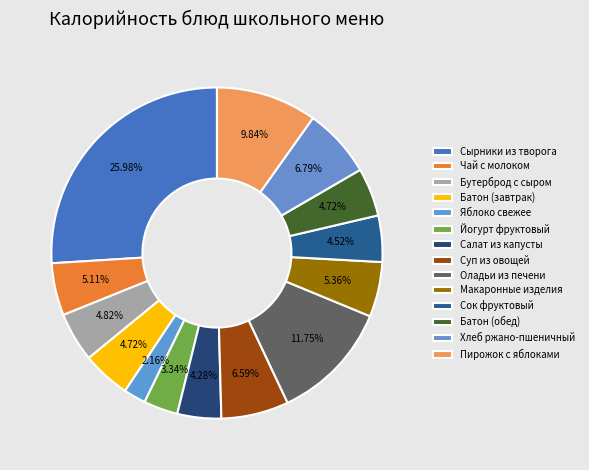

How many segments does this pie chart have?

14